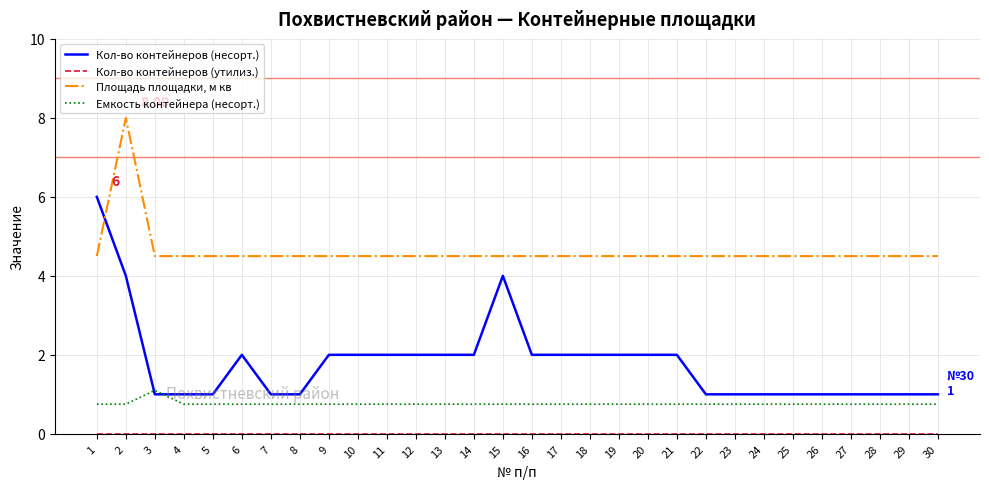

Which series has the largest total across all categories?

Площадь площадки, м кв